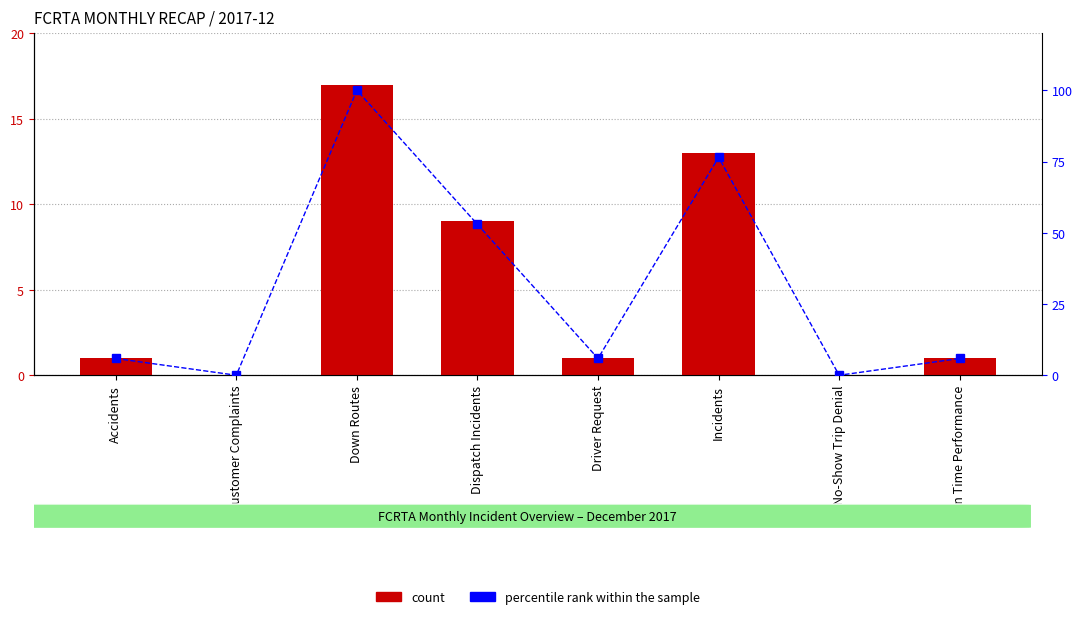

The count series shows 13.0 at Incidents. True or false?

True